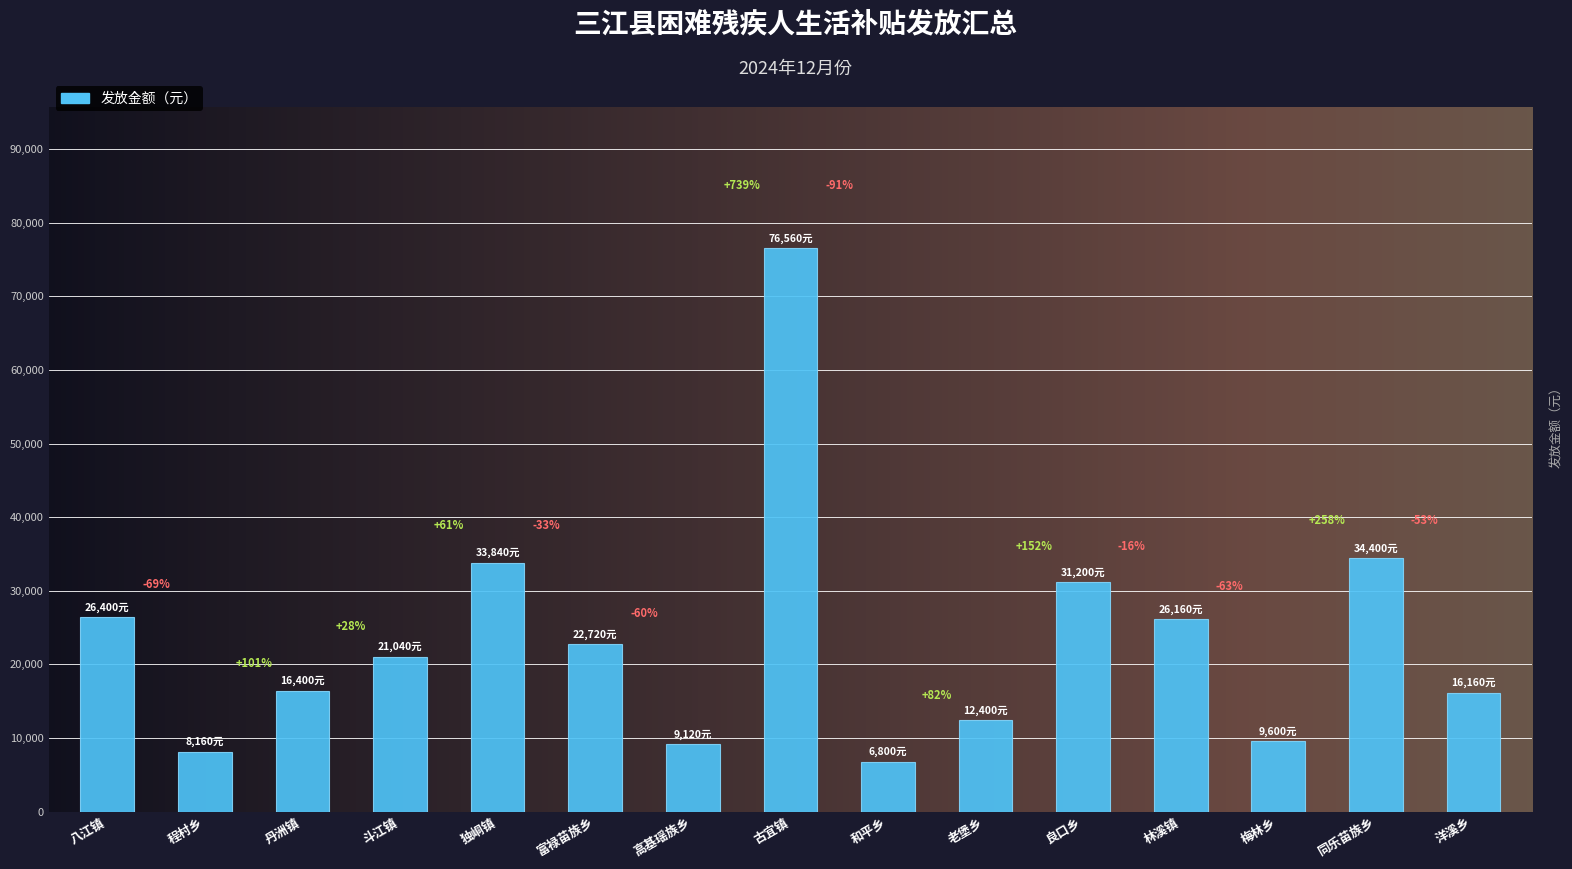

How many bars are there in total?

15